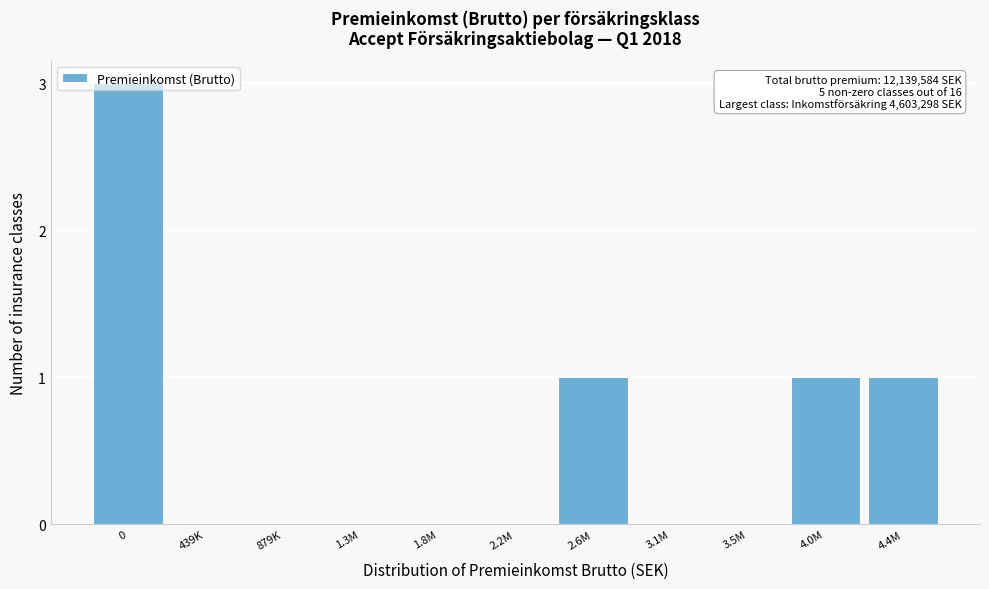

Is it true that the value at 1.8M is 1?

False